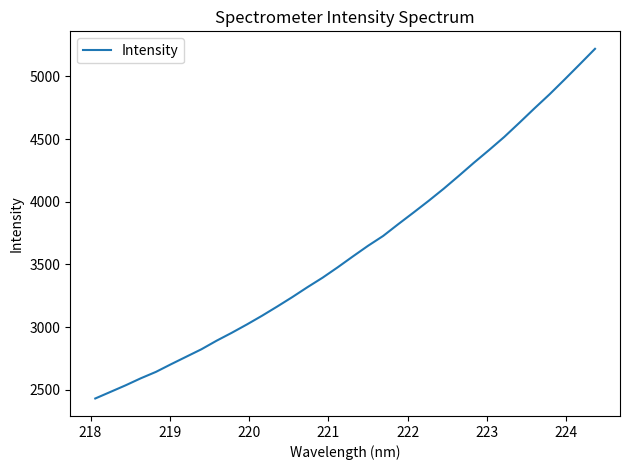

What is the smallest value displayed?

2430.8